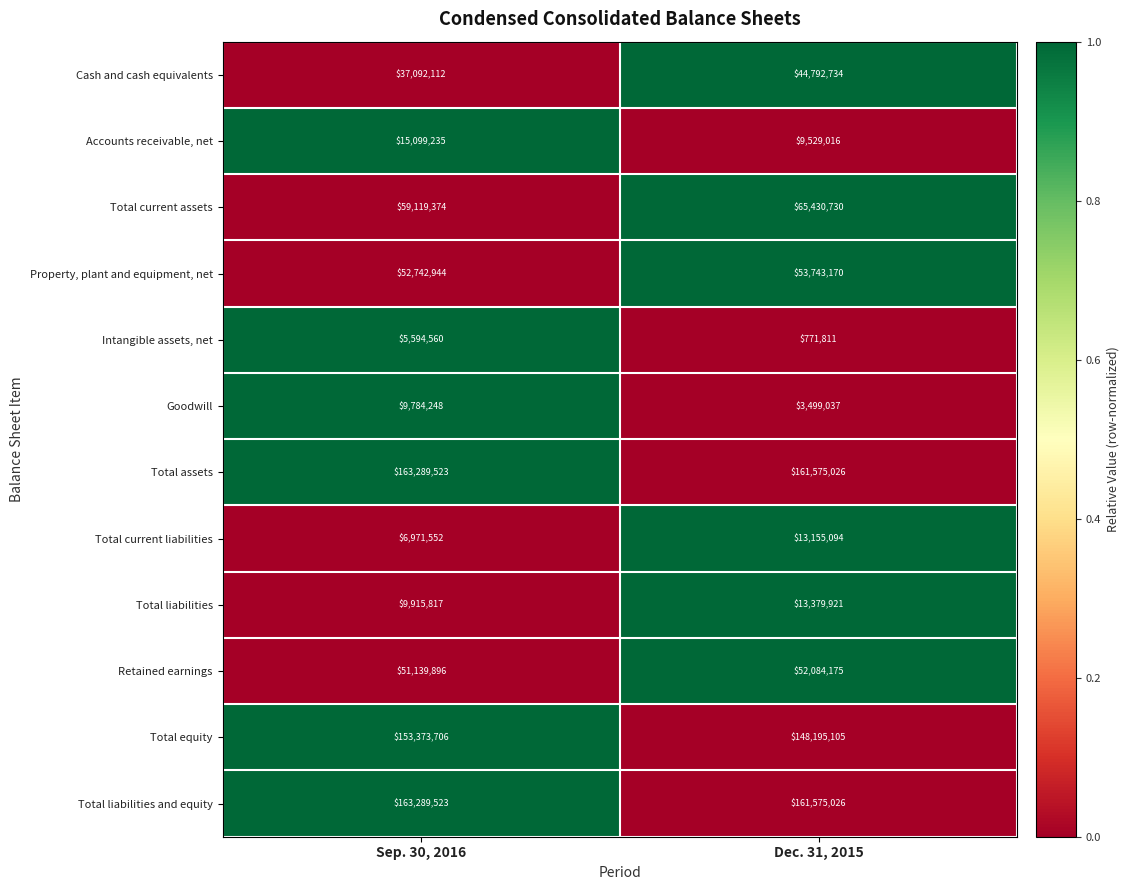

What is the difference between the highest and lowest values at Sep. 30, 2016?

157694963